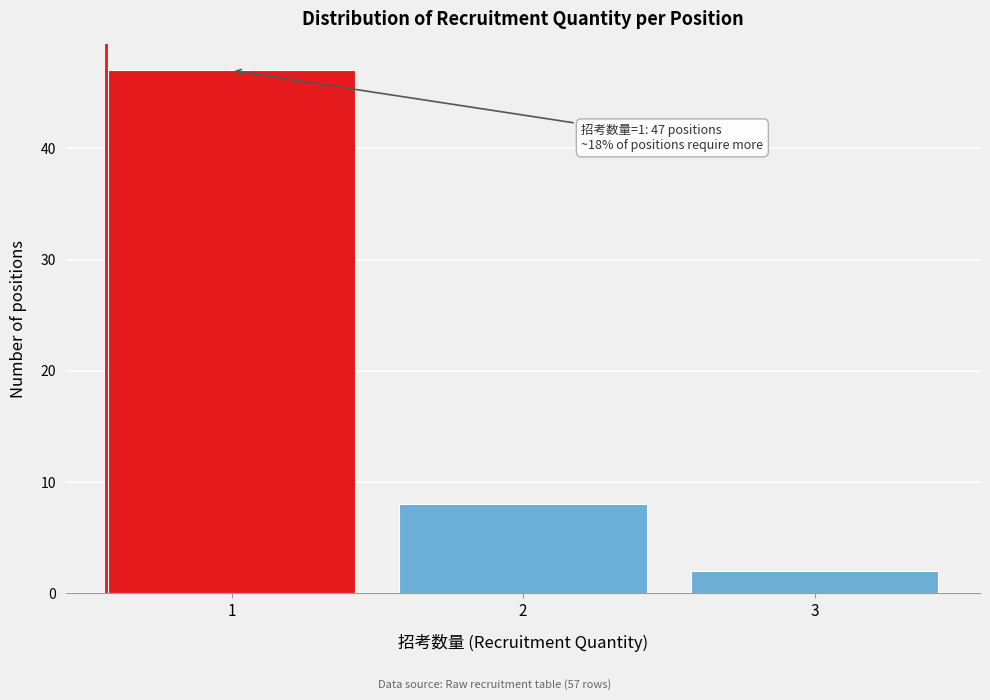

Reading right to left, what are all the values shown in this chart?

2	8	47